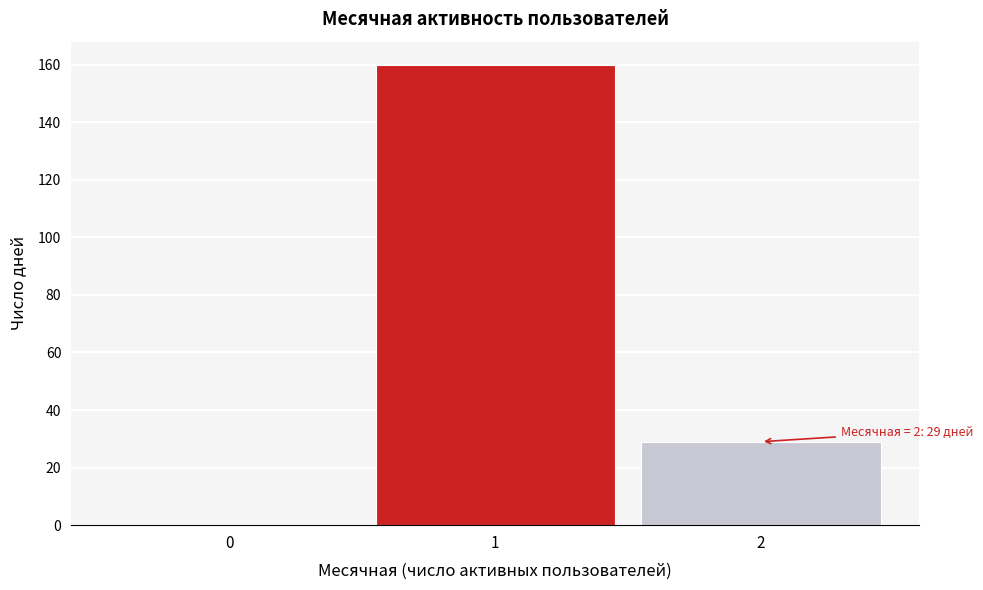

Reading left to right, transcribe all the data shown in this chart.

0=0	1=160	2=29